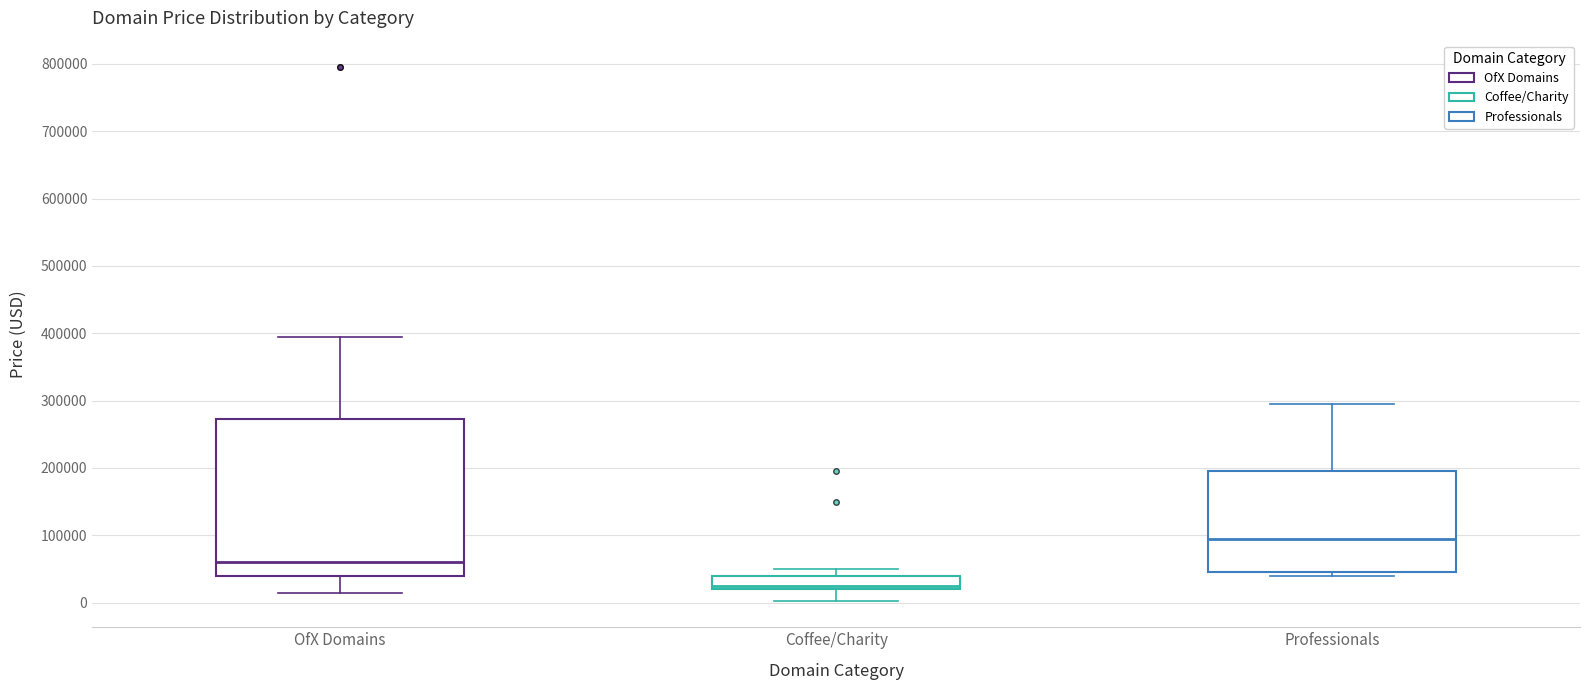

Which box's median line is the highest?

Professionals